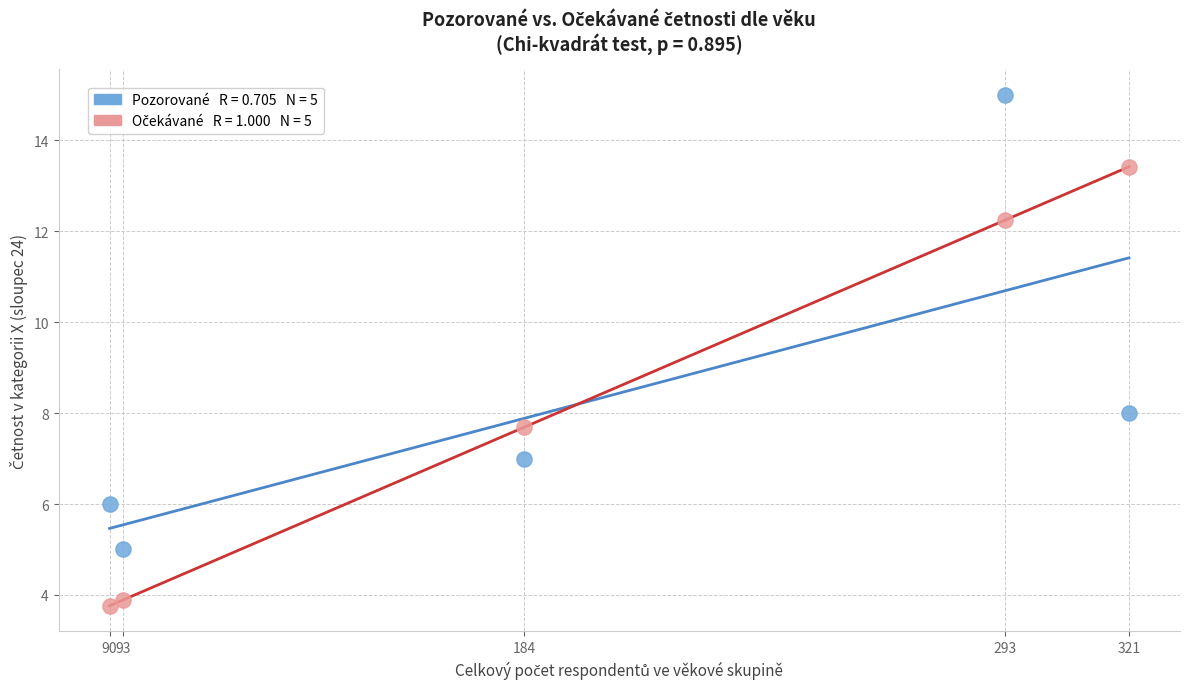

Across all series, what Y value is closest to 9?

8.0